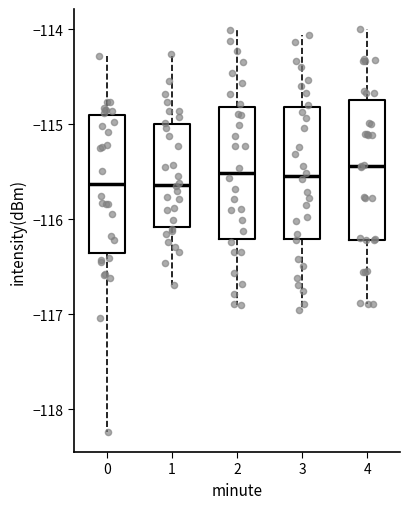

Reading left to right, transcribe this box plot: for each box, give where its median line is, the range the box spans, and where its two whiskers end, as read against the y-axis. The values are not printed on the chart, so give them approximately, as read against the axis.

0: median -115.6, box -116.4 to -114.9, whiskers -118.2 to -114.3
1: median -115.6, box -116.1 to -115.0, whiskers -116.7 to -114.3
2: median -115.5, box -116.2 to -114.8, whiskers -116.9 to -114.0
3: median -115.5, box -116.2 to -114.8, whiskers -117.0 to -114.1
4: median -115.4, box -116.2 to -114.7, whiskers -116.9 to -114.0